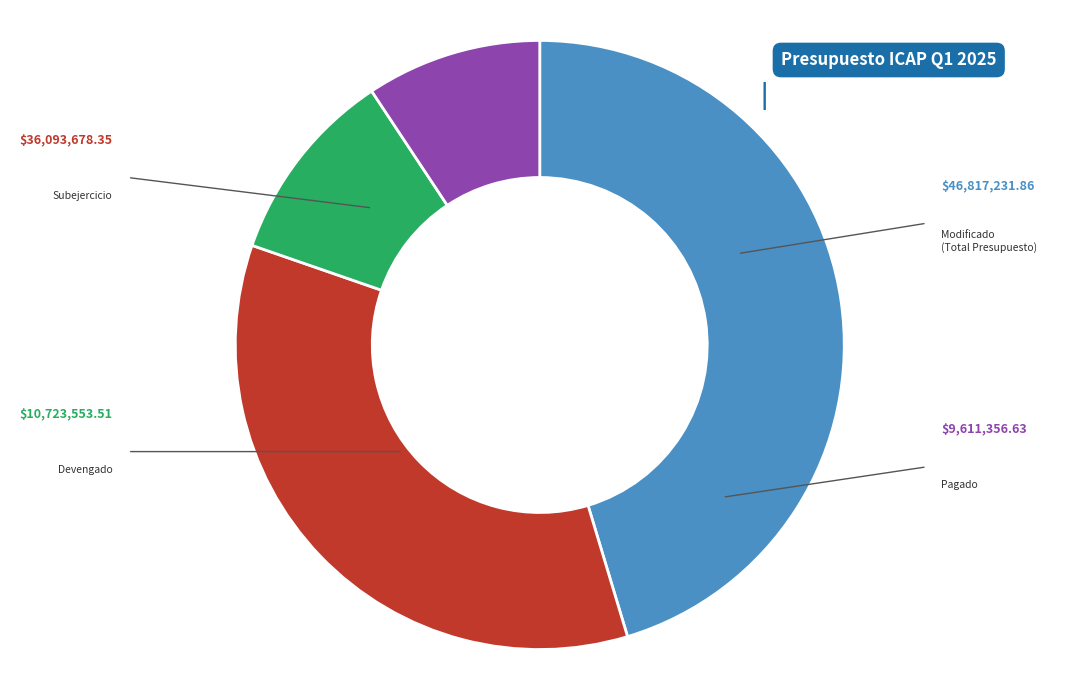

Is there any slice that represents more than half of the pie?

No